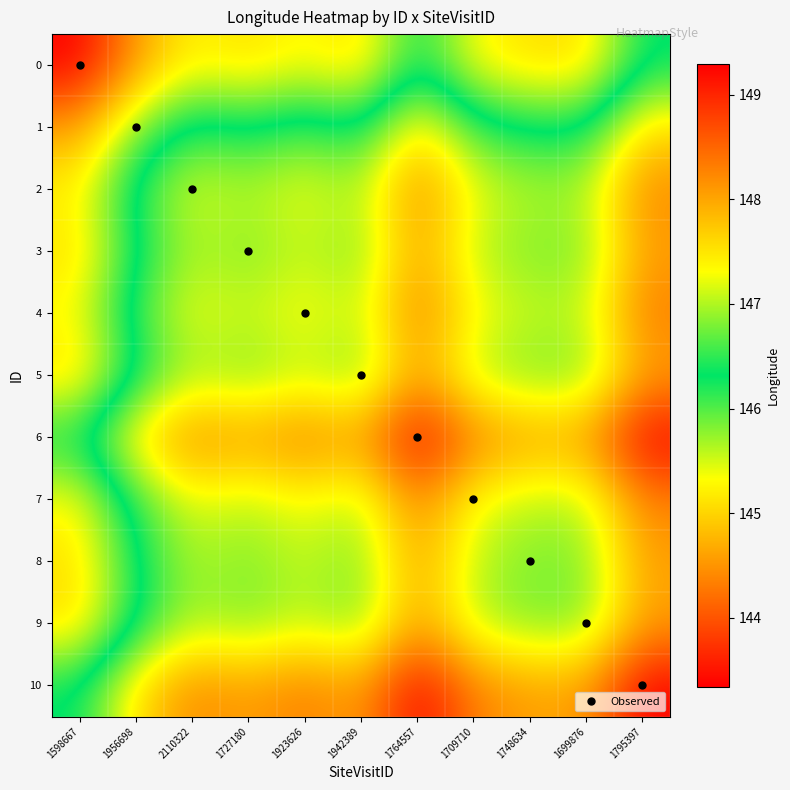

At 1942389, list the series in order from smallest to largest.

6, 10, 4, 7, 2, 8, 3, 9, 5, 1, 0